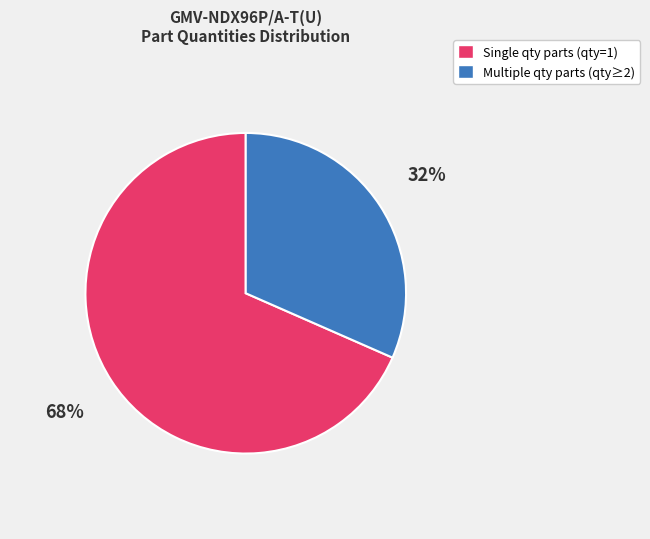

Do Multiple qty parts (qty≥2) and Single qty parts (qty=1) together represent more than half of the pie?

Yes